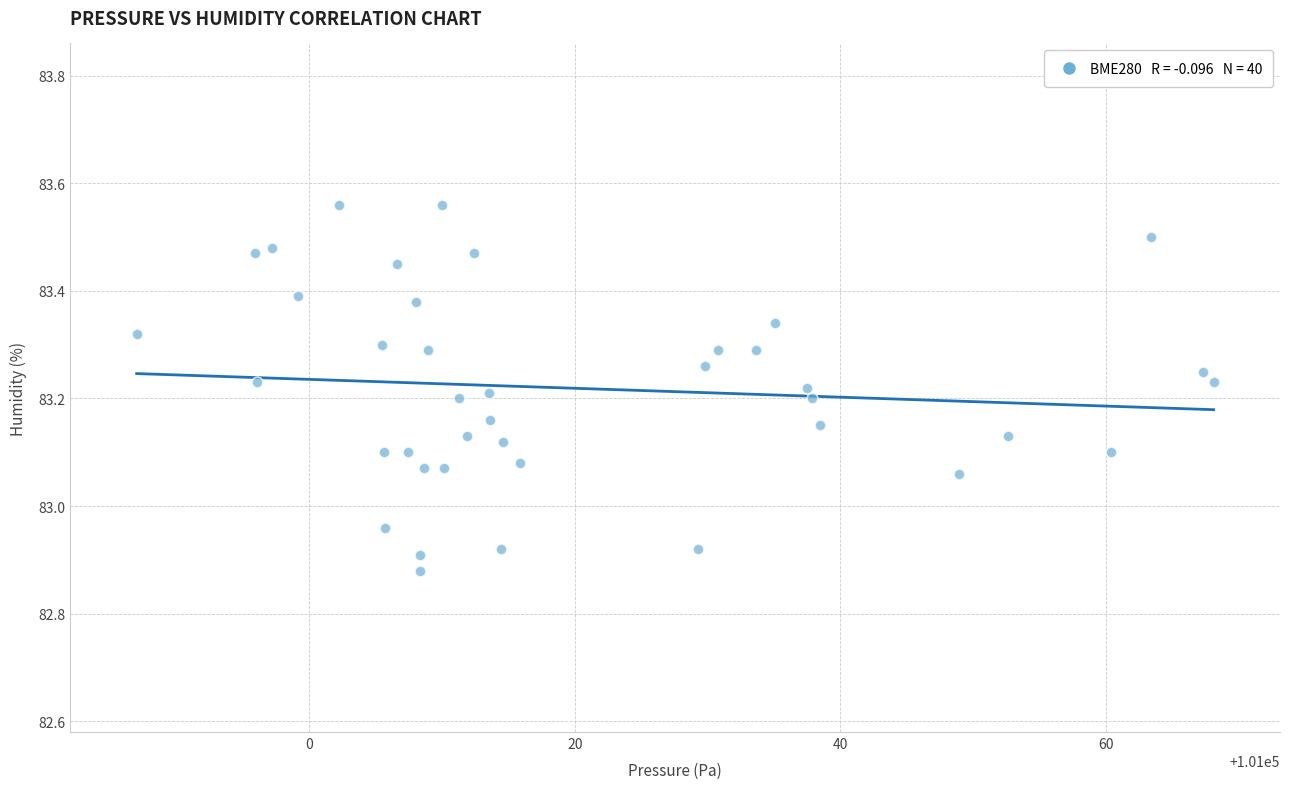

What is the range of X values (max minus min)?

81.1